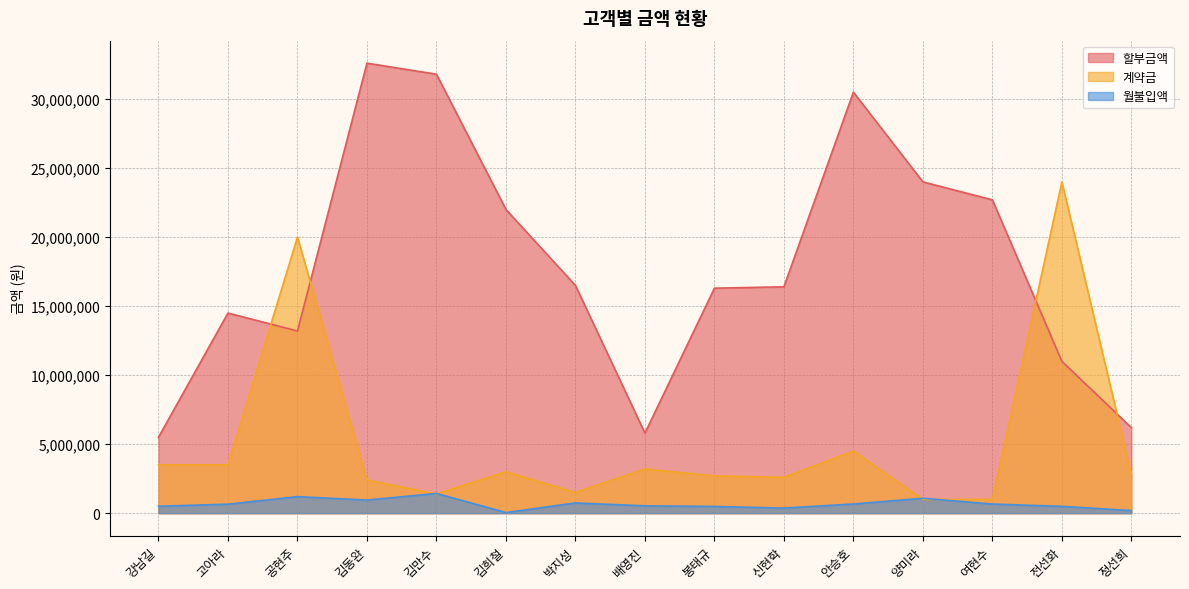

Reading left to right, transcribe all the data shown in this chart.

할부금액: 5500000	14500000	13200000	32600000	31800000	22000000	16500000	5800000	16300000	16400000	30500000	24000000	22700000	11000000	6200000
계약금: 3500000	3500000	20000000	2400000	1400000	3000000	1500000	3200000	2700000	2600000	4500000	1000000	1000000	24000000	2800000
월불입액: 504166	652500	1200000	950000	1431000	48000	742500	531666	489000	369000	667187	1080000	662083	495000	189444